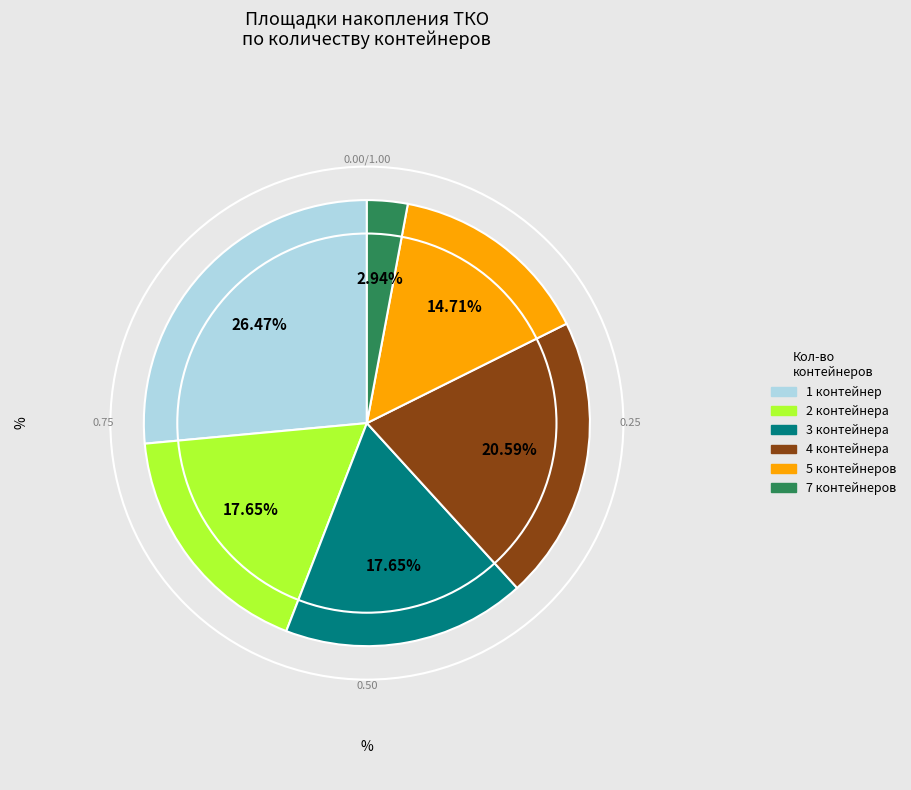

Is there a majority slice in this chart?

No